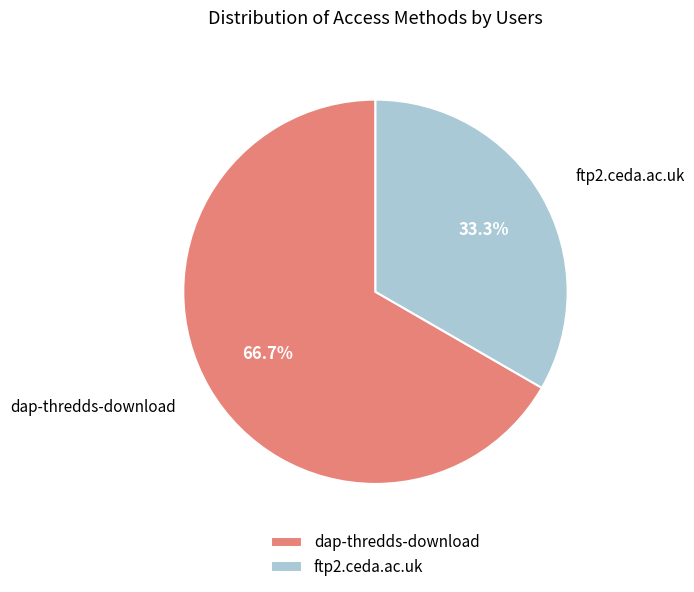

What is the smallest slice in the pie chart?

ftp2.ceda.ac.uk